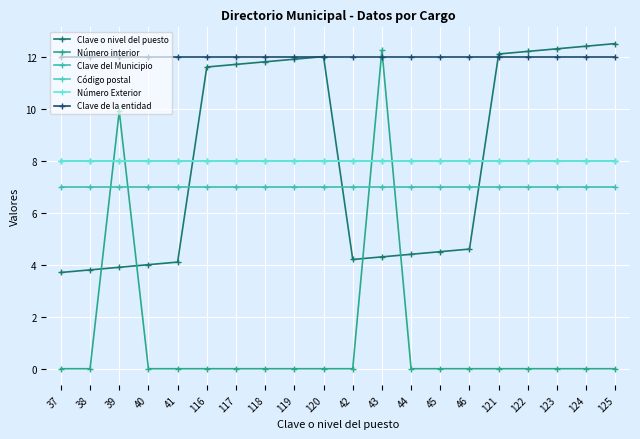

How many lines are shown in the chart?

6